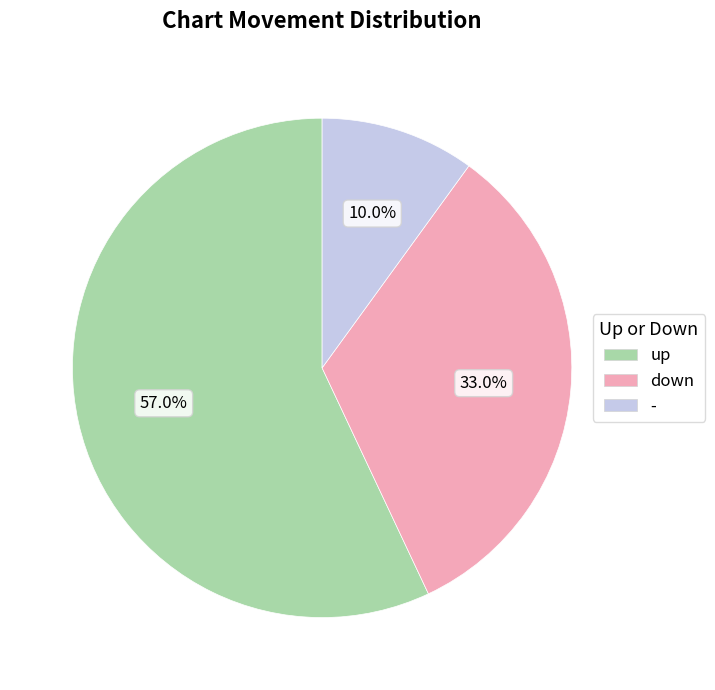

Count the number of slices in the pie.

3